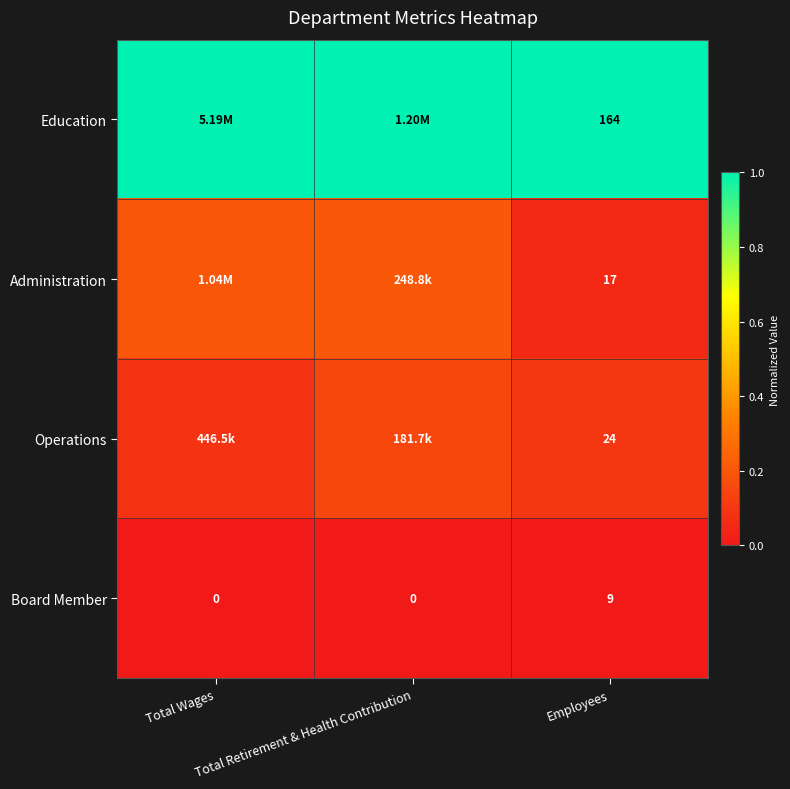

The Administration series shows 0.2 at Total Retirement & Health Contribution. True or false?

True